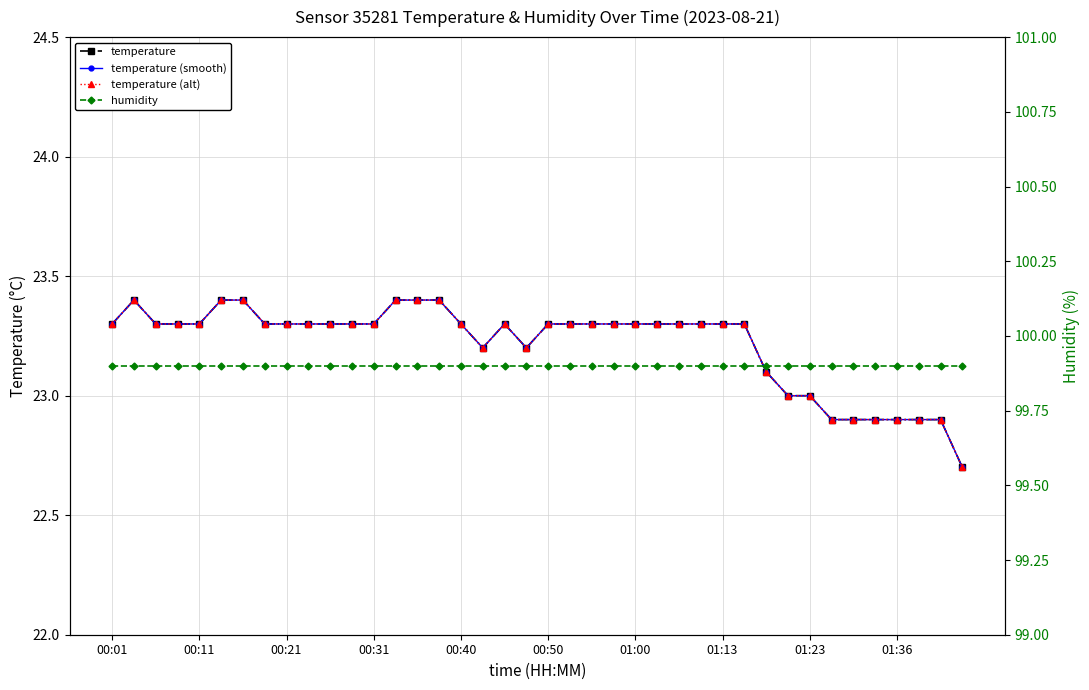

What are all the series names shown in the legend?

temperature, temperature (smooth), temperature (alt), humidity